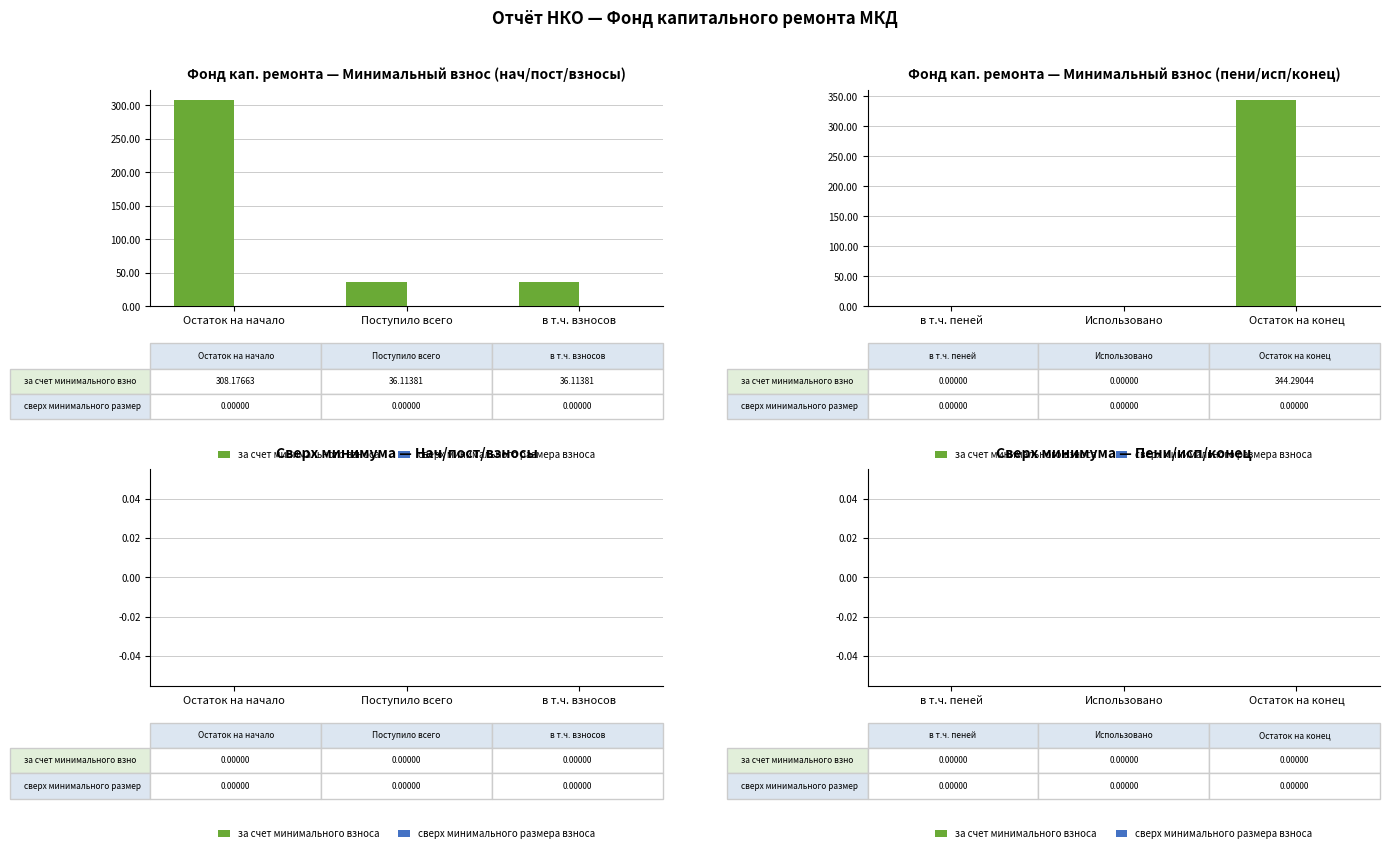

What are all the series names shown in the legend?

за счет минимального взноса, сверх минимального размера взноса